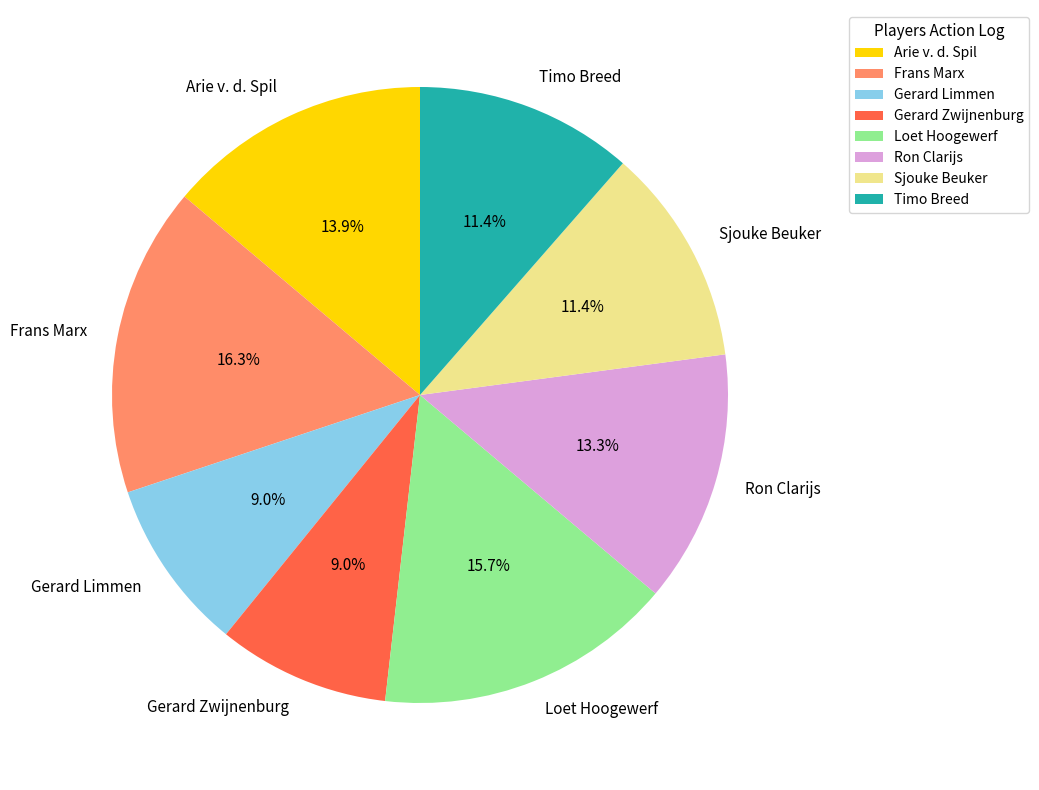

Does Timo Breed represent more than half of the total?

No